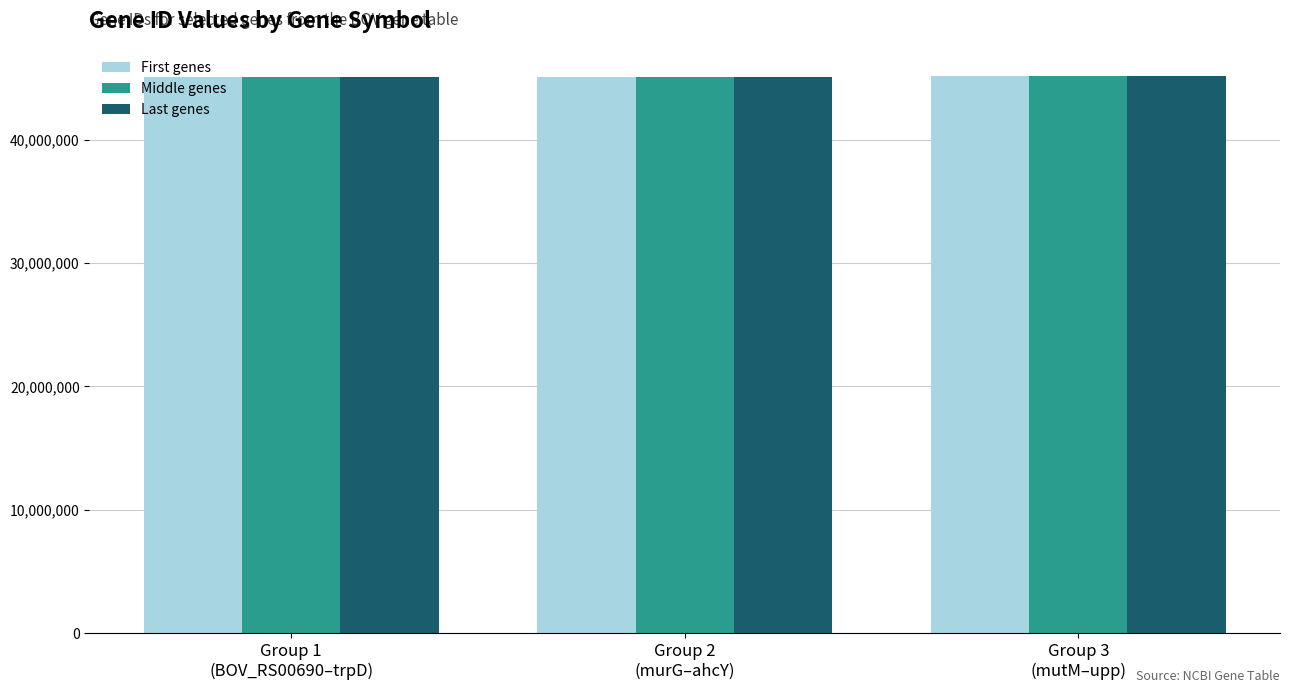

What is the maximum value shown in the chart?

45126239